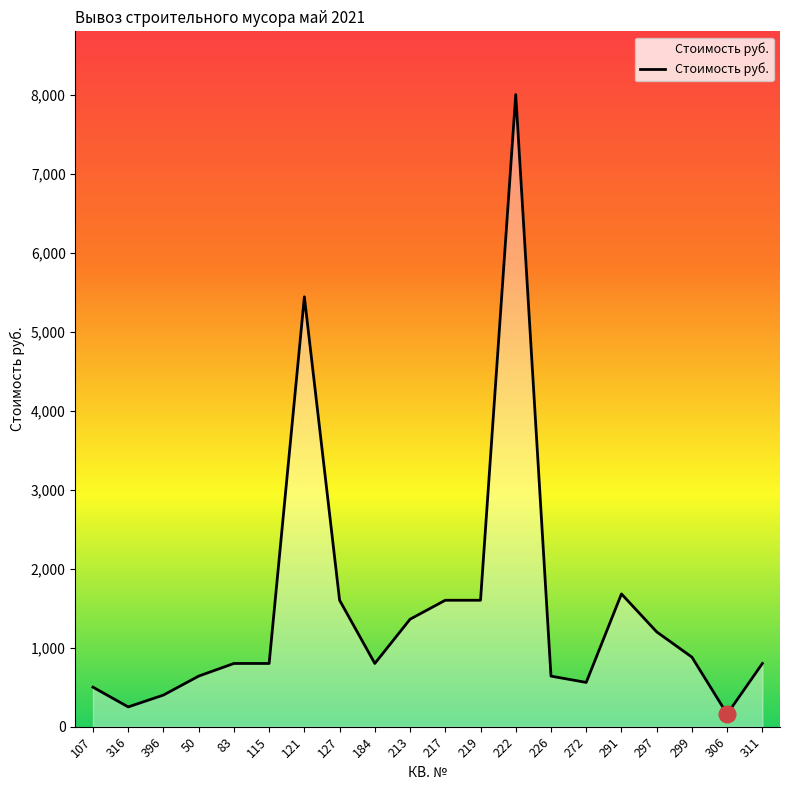

True or false: there are more than 0 points higher than both neighbors.

True